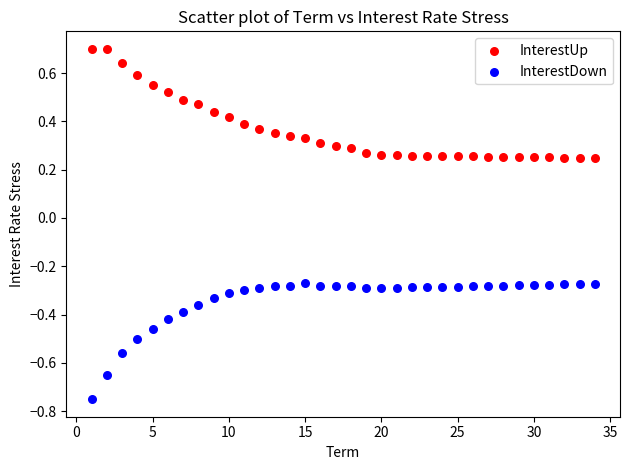

Across all data points, what is the range of X values (max minus min)?

33.0